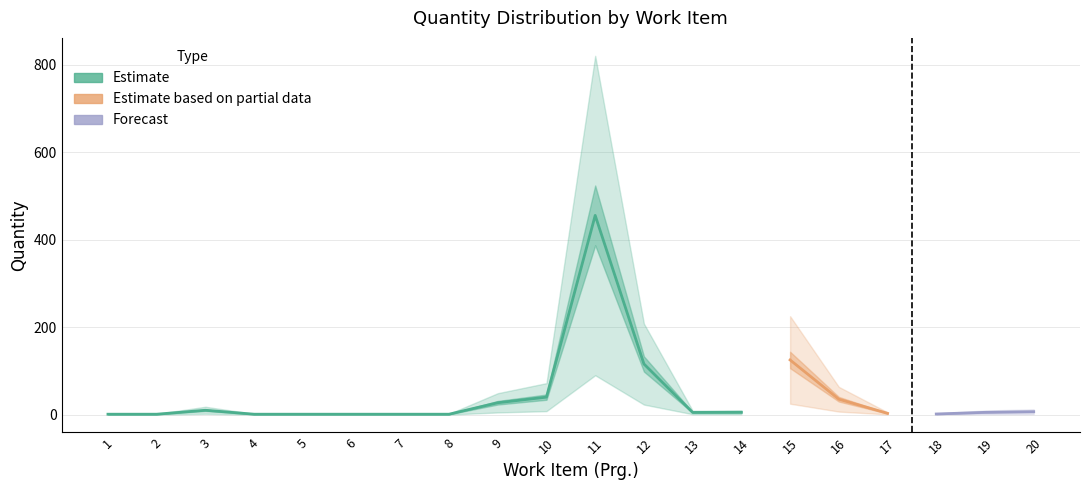

Rank the categories by Estimate value from highest to lowest.

11, 15, 12, 16, 10, 9, 3, 17, 14, 13, 20, 19, 1, 2, 4, 5, 6, 7, 8, 18